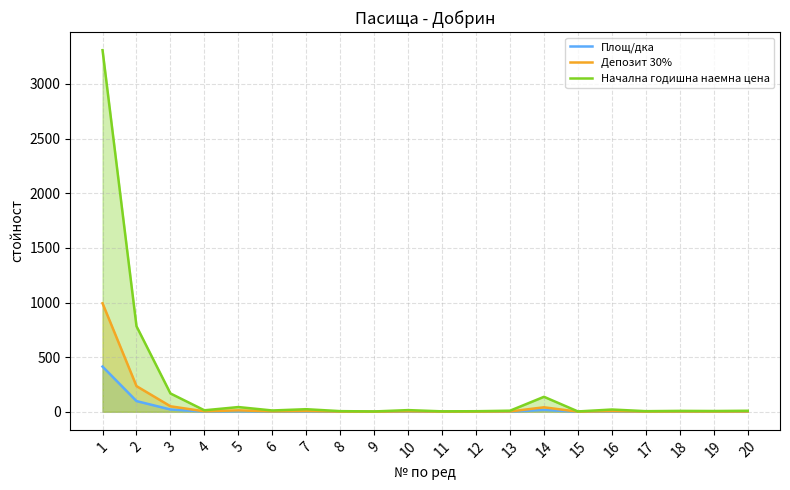

Rank the series at 20 from highest to lowest value.

Начална годишна наемна цена, Депозит 30%, Площ/дка